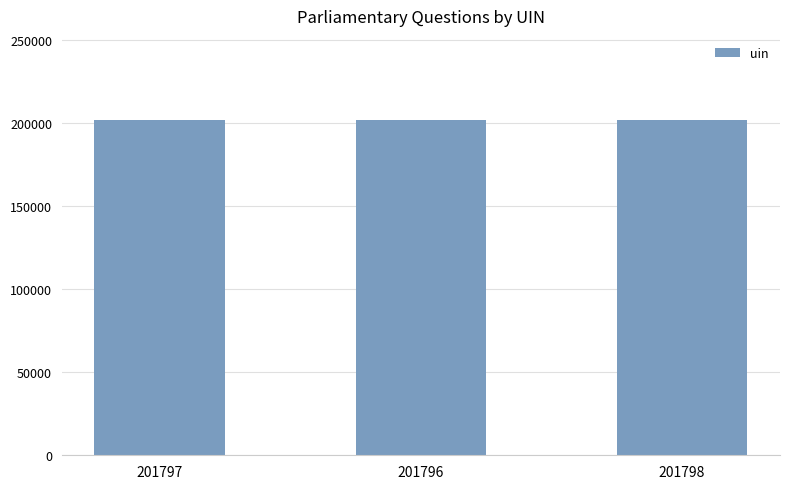

Is it true that the value at 201797 is 201797?

True